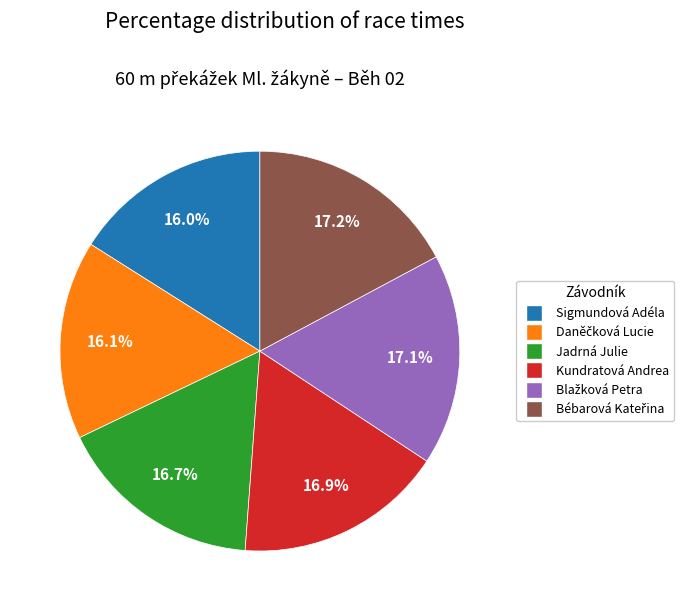

Does Sigmundová Adéla represent more than half of the total?

No